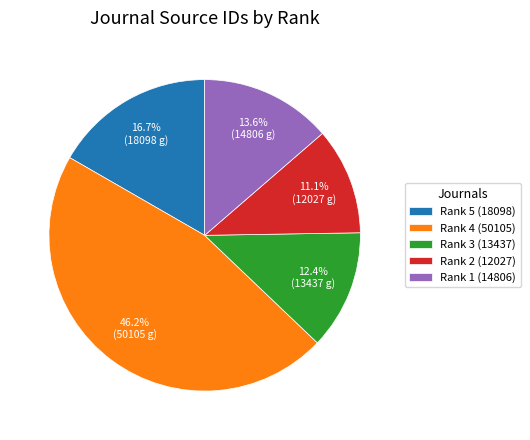

Which has a higher value, Rank 1 (14806) or Rank 5 (18098)?

Rank 5 (18098)